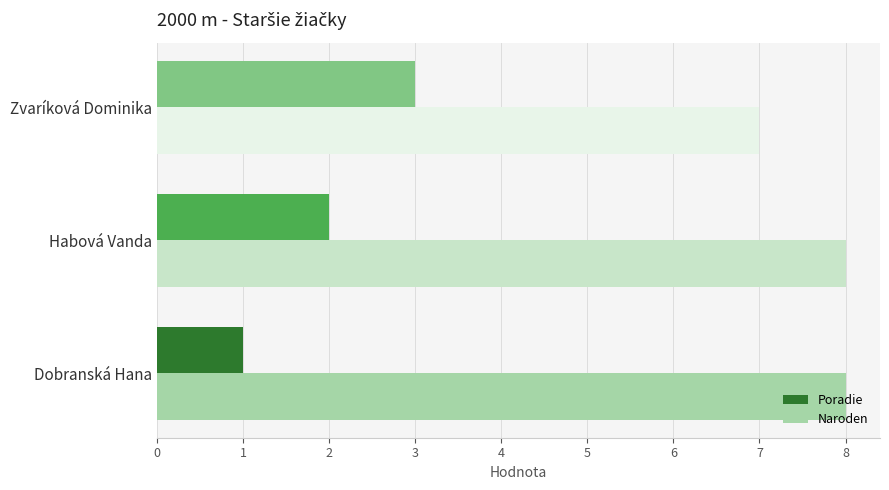

What is the total value across all series at Dobranská Hana?

9